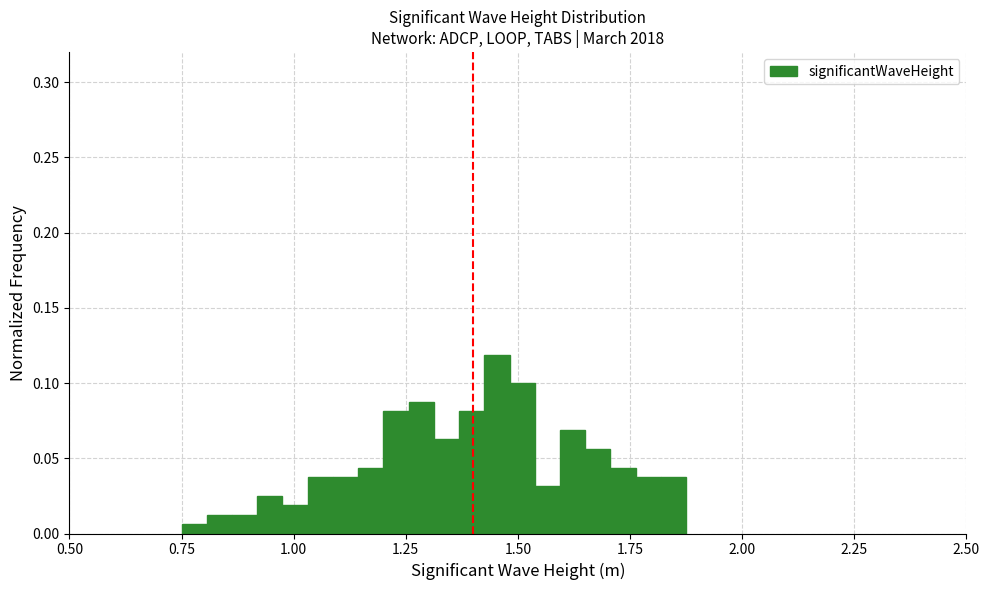

Read against the x-axis, roughly where is the centre of the tallest bar?

1.45